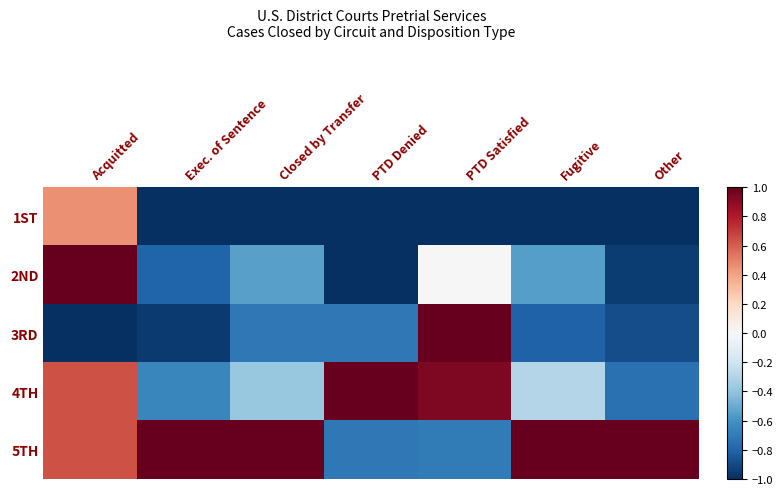

Reading left to right, transcribe all the data shown in this chart.

1ST: Acquitted=0.5	Exec. of Sentence=-1.0	Closed by Transfer=-1.0	PTD Denied=-1.0	PTD Satisfied=-1.0	Fugitive=-1.0	Other=-1.0
2ND: Acquitted=1.0	Exec. of Sentence=-0.8	Closed by Transfer=-0.5	PTD Denied=-1.0	PTD Satisfied=0.0	Fugitive=-0.5	Other=-1.0
3RD: Acquitted=-1.0	Exec. of Sentence=-1.0	Closed by Transfer=-0.7	PTD Denied=-0.7	PTD Satisfied=1.0	Fugitive=-0.8	Other=-0.9
4TH: Acquitted=0.6	Exec. of Sentence=-0.7	Closed by Transfer=-0.4	PTD Denied=1.0	PTD Satisfied=0.9	Fugitive=-0.3	Other=-0.7
5TH: Acquitted=0.6	Exec. of Sentence=1.0	Closed by Transfer=1.0	PTD Denied=-0.7	PTD Satisfied=-0.7	Fugitive=1.0	Other=1.0